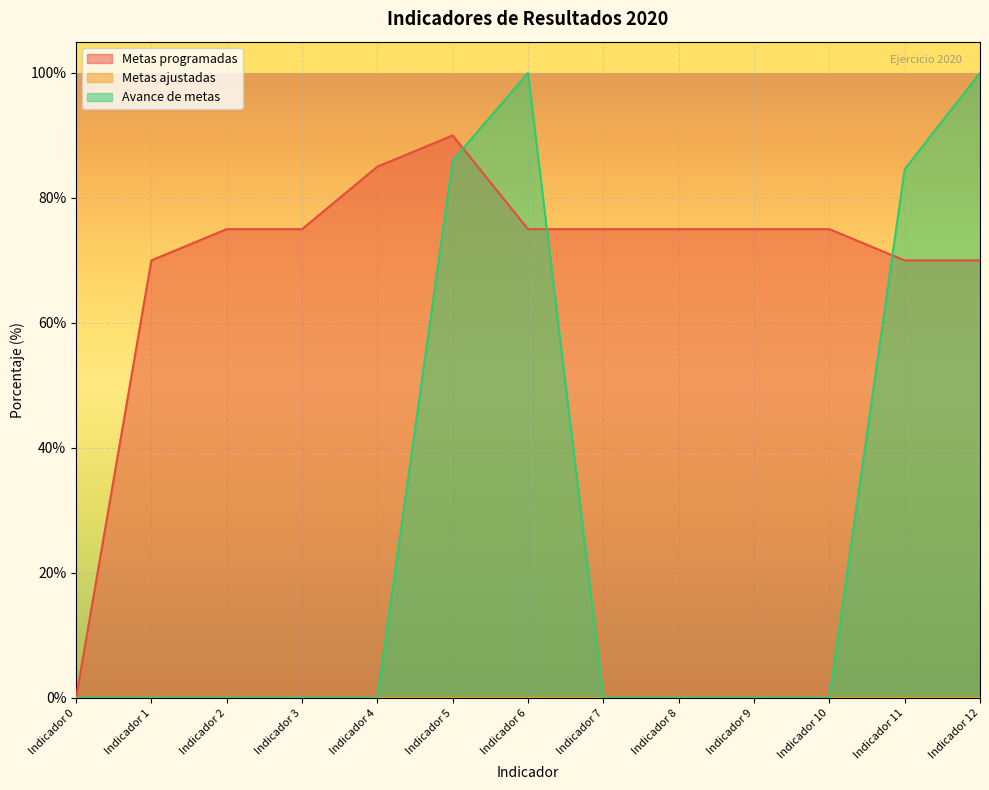

Reading left to right, list all the values displayed in this chart.

Metas programadas: Indicador 0=0.0	Indicador 1=70.0	Indicador 2=75.0	Indicador 3=75.0	Indicador 4=85.0	Indicador 5=90.0	Indicador 6=75.0	Indicador 7=75.0	Indicador 8=75.0	Indicador 9=75.0	Indicador 10=75.0	Indicador 11=70.0	Indicador 12=70.0
Avance de metas: Indicador 0=0.0	Indicador 1=0.0	Indicador 2=0.0	Indicador 3=0.0	Indicador 4=0.0	Indicador 5=86.0	Indicador 6=100.0	Indicador 7=0.0	Indicador 8=0.0	Indicador 9=0.0	Indicador 10=0.0	Indicador 11=84.6	Indicador 12=100.0